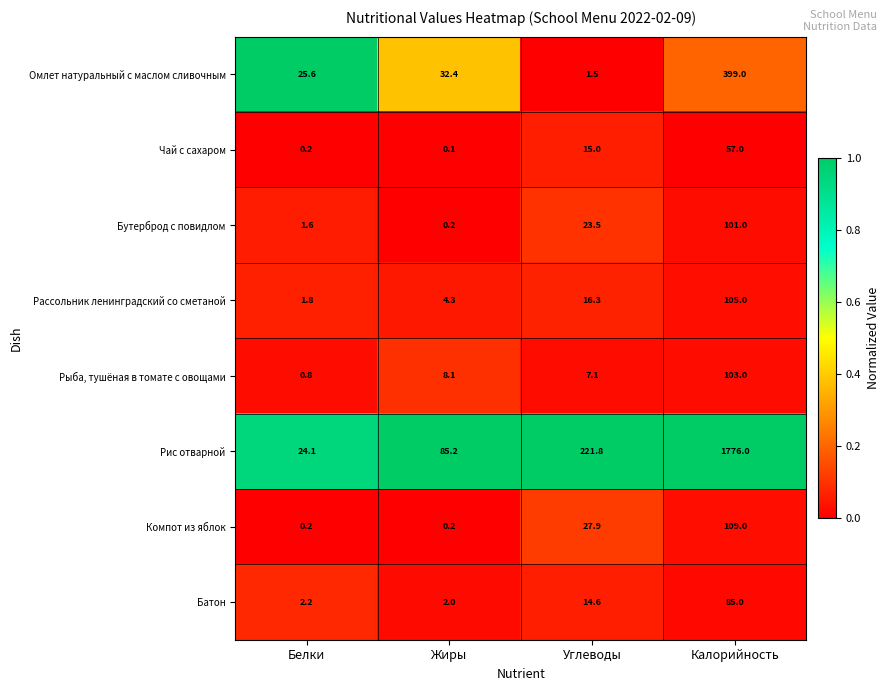

At which category is the sum across all series the highest?

Калорийность